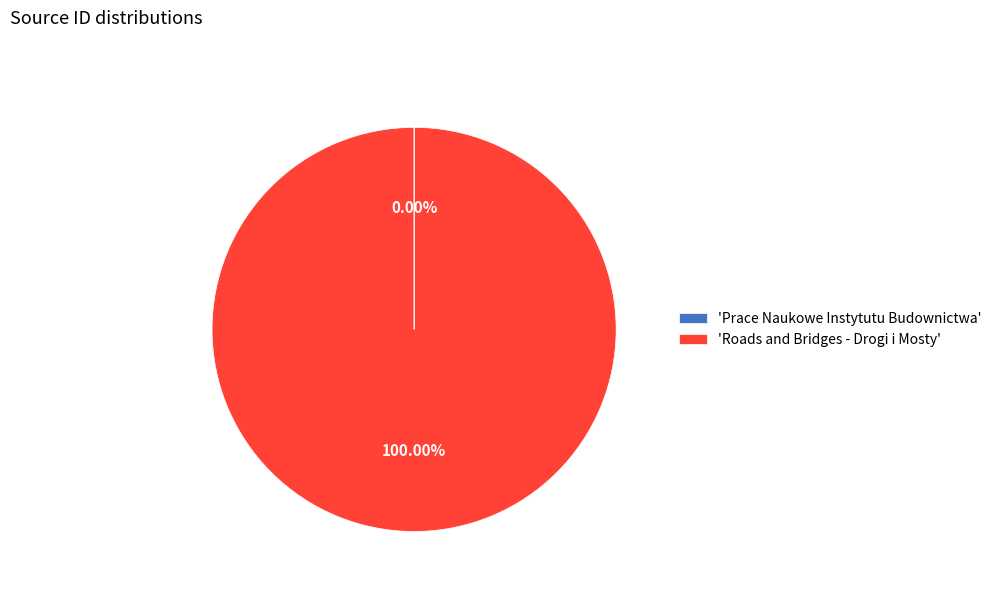

Is there any slice that represents more than half of the pie?

Yes